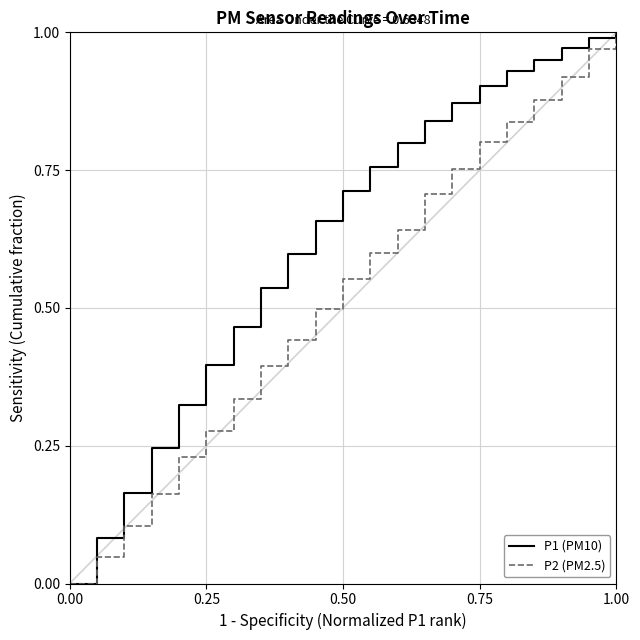

Which series has the largest total across all categories?

P1 (PM10)